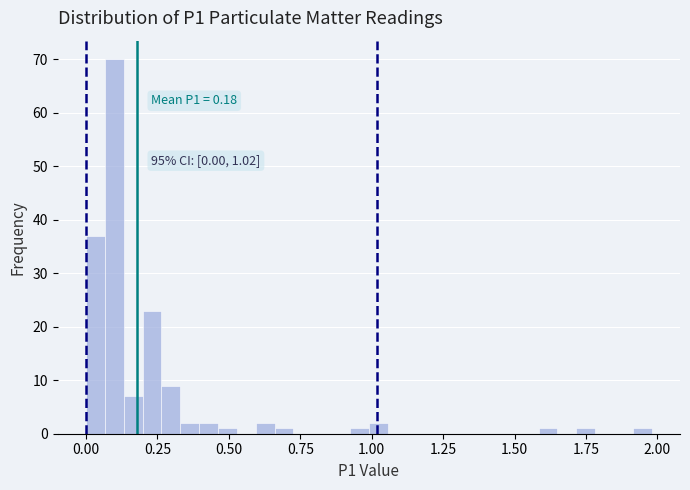

Read against the x-axis, roughly where is the centre of the tallest bar?

0.10